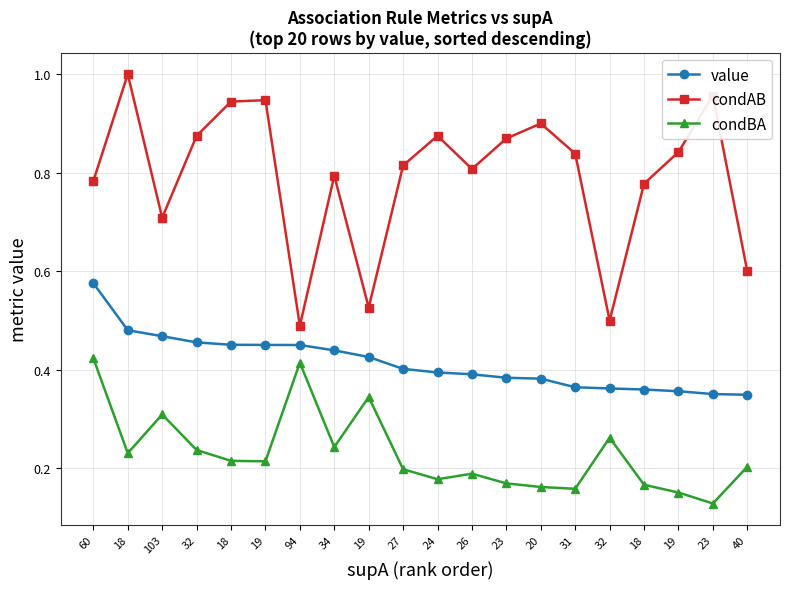

True or false: condAB has a value of 1.5 at 32.

False